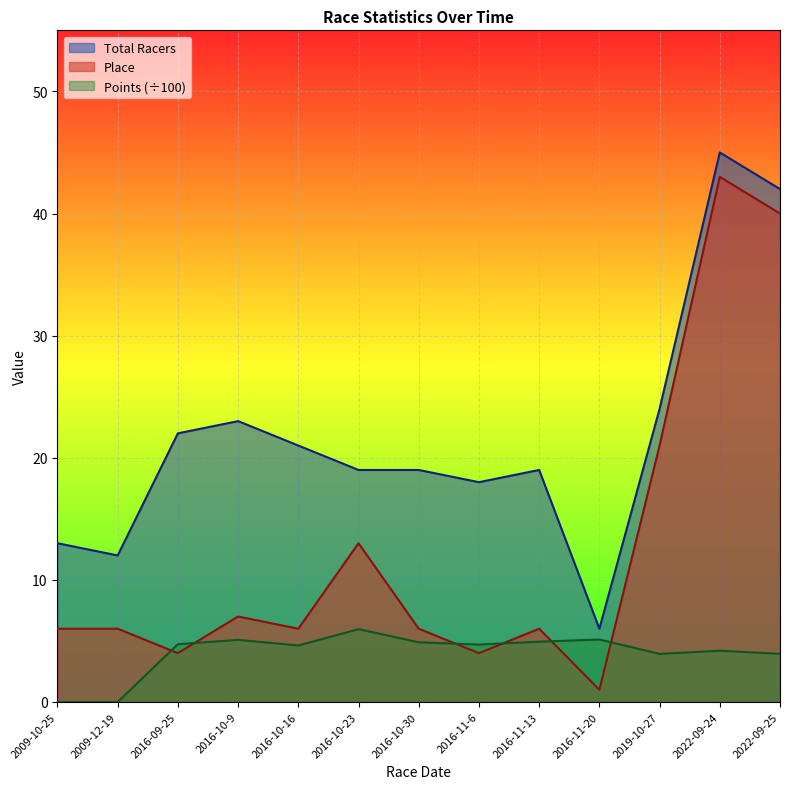

How many lines are shown in the chart?

3